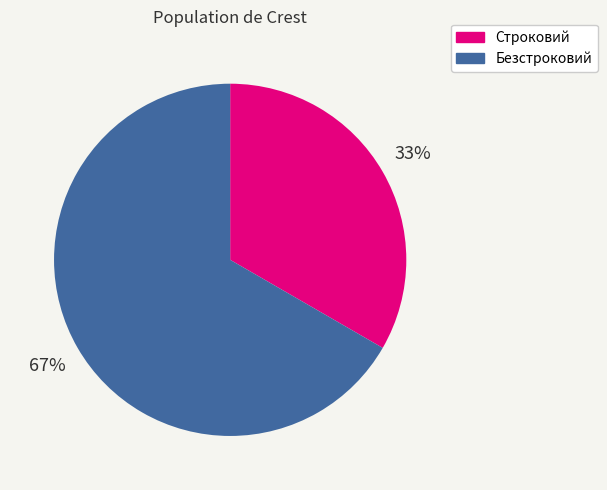

Do Строковий and Безстроковий together represent more than half of the pie?

Yes